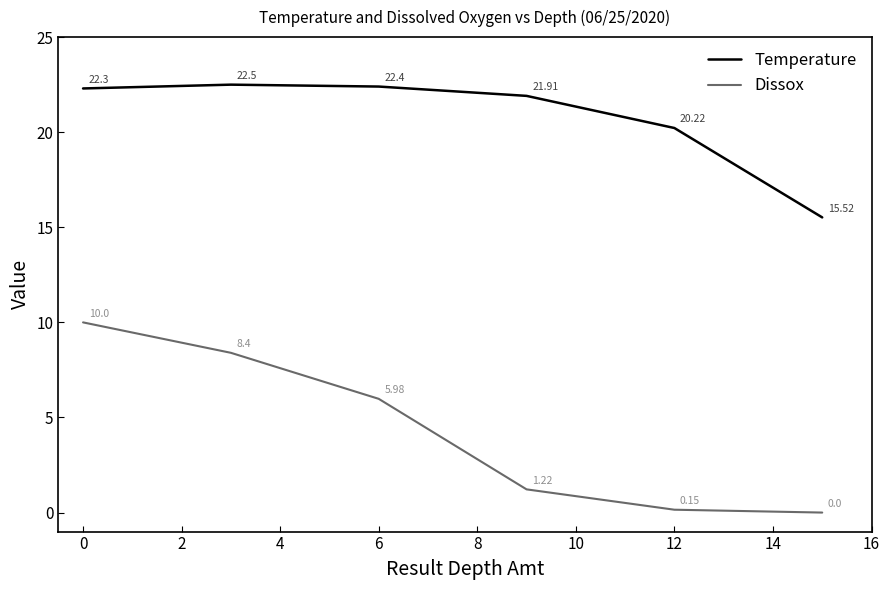

Which series has the widest spread of values?

Dissox